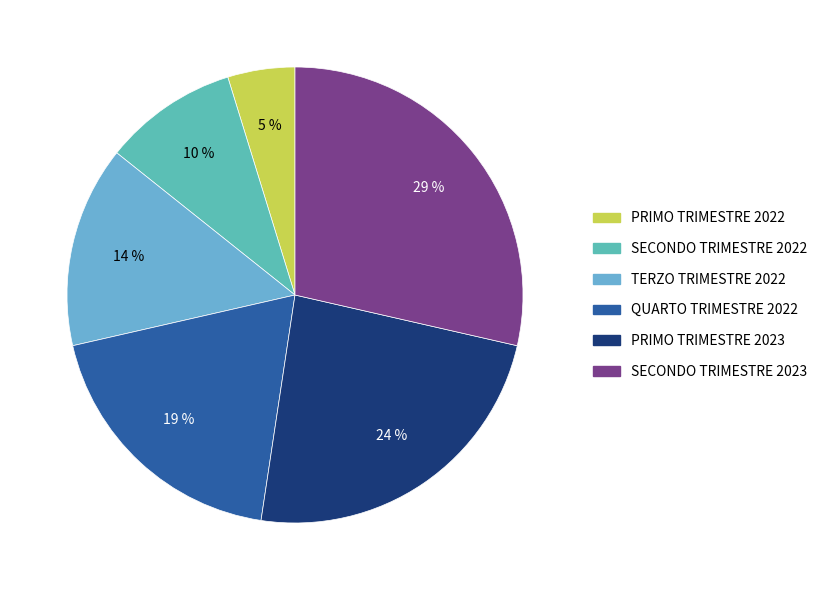

Is there a majority slice in this chart?

No